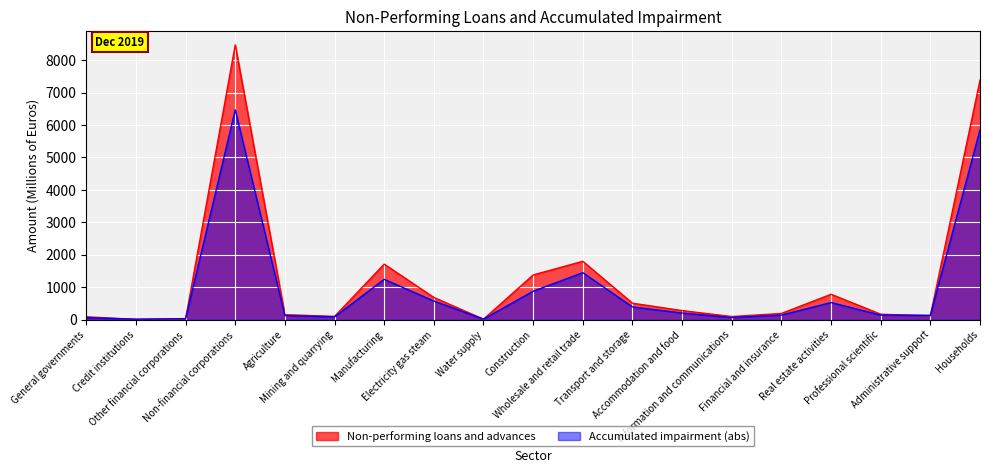

List the labels in order of Accumulated impairment value, largest first.

Non-financial corporations, Households, Wholesale and retail trade, Manufacturing, Construction, Electricity gas steam, Real estate activities, Transport and storage, Accommodation and food, Financial and insurance, Professional scientific, Administrative support, Agriculture, Mining and quarrying, Information and communications, General governments, Other financial corporations, Water supply, Credit institutions